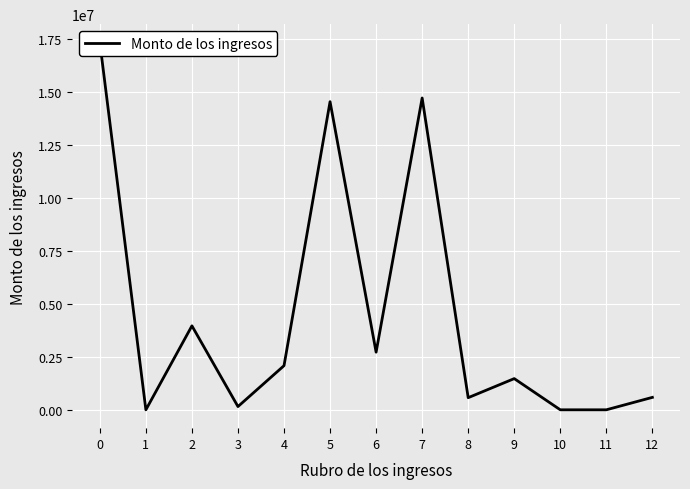

The value at 7 is 23799330.1. True or false?

False